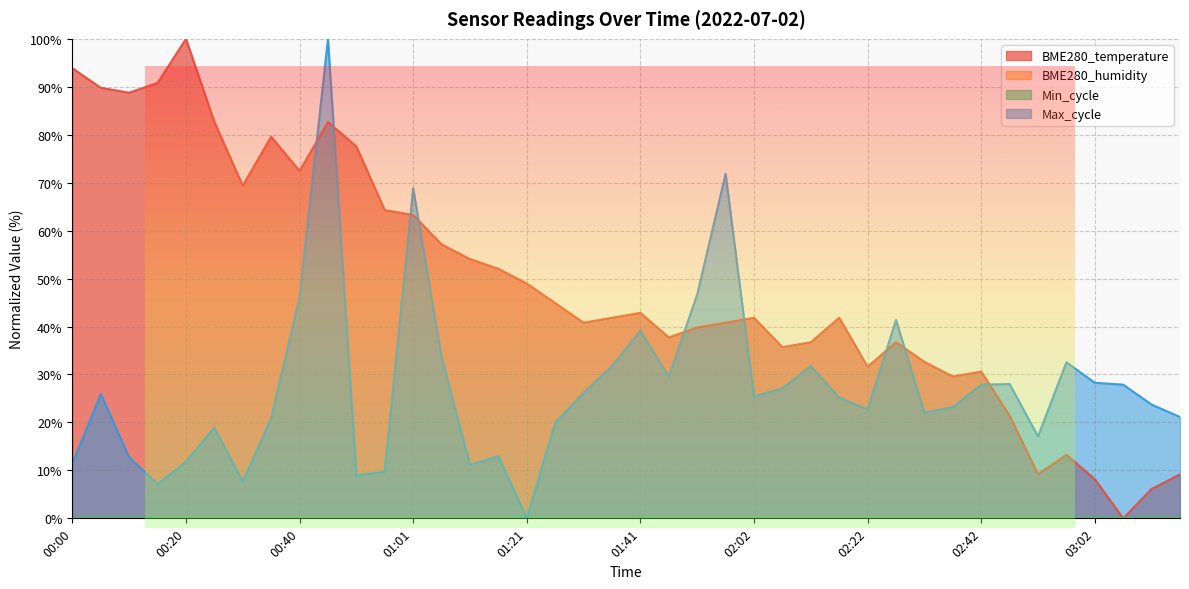

How many times do BME280_temperature and Max_cycle cross each other?

9